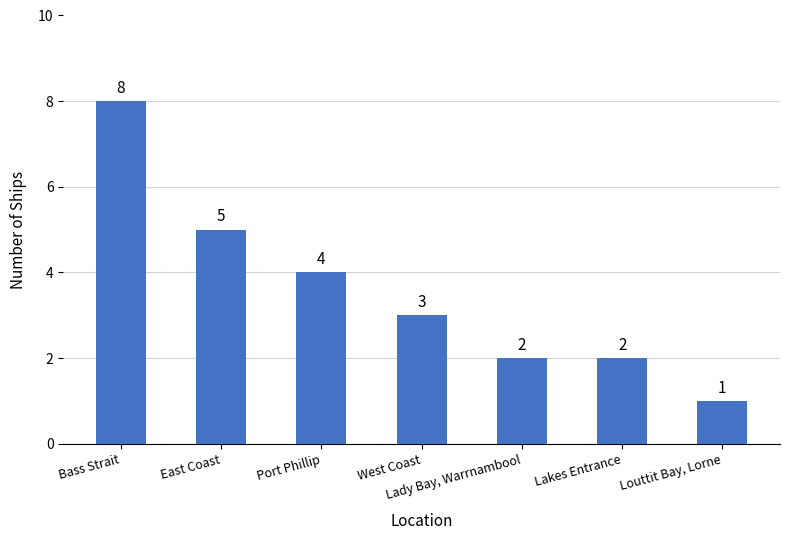

Reading right to left, list all the values displayed in this chart.

Louttit Bay, Lorne=1	Lakes Entrance=2	Lady Bay, Warrnambool=2	West Coast=3	Port Phillip=4	East Coast=5	Bass Strait=8